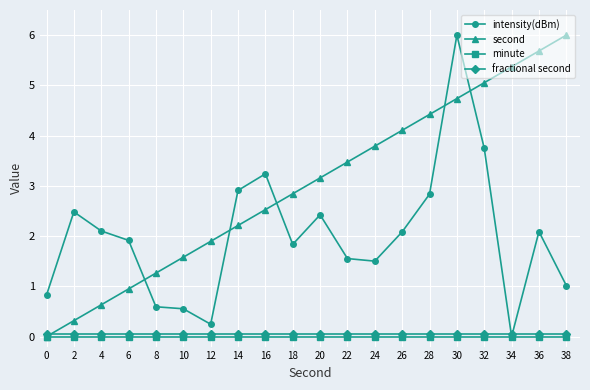

What is the total value across all series at 6?

2.9